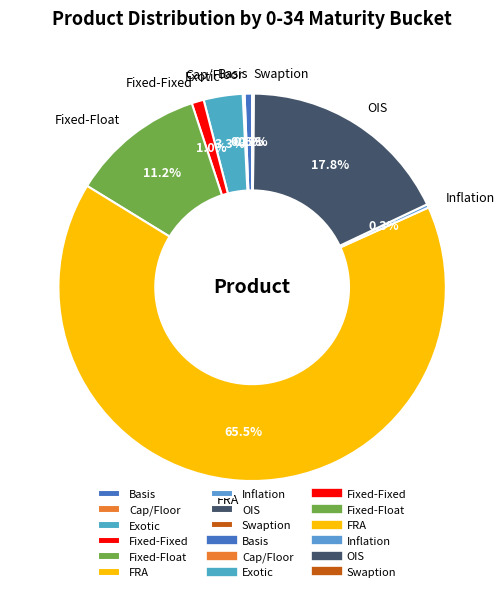

What is the largest slice in the pie chart?

FRA